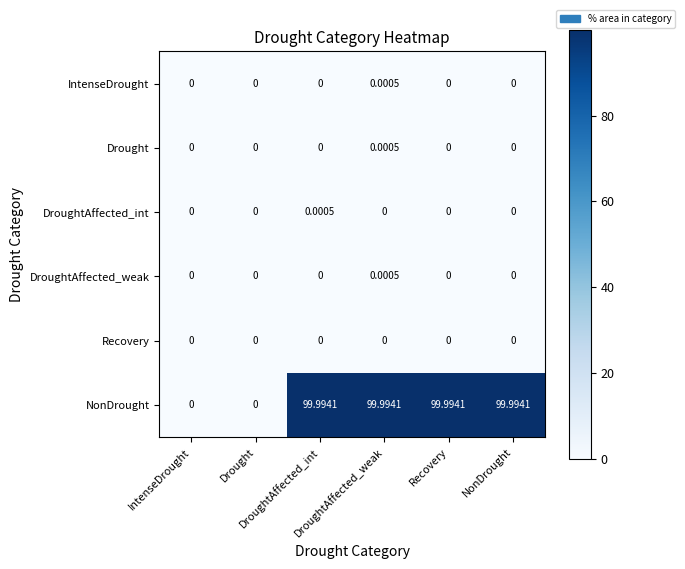

How many categories are shown in the chart?

6